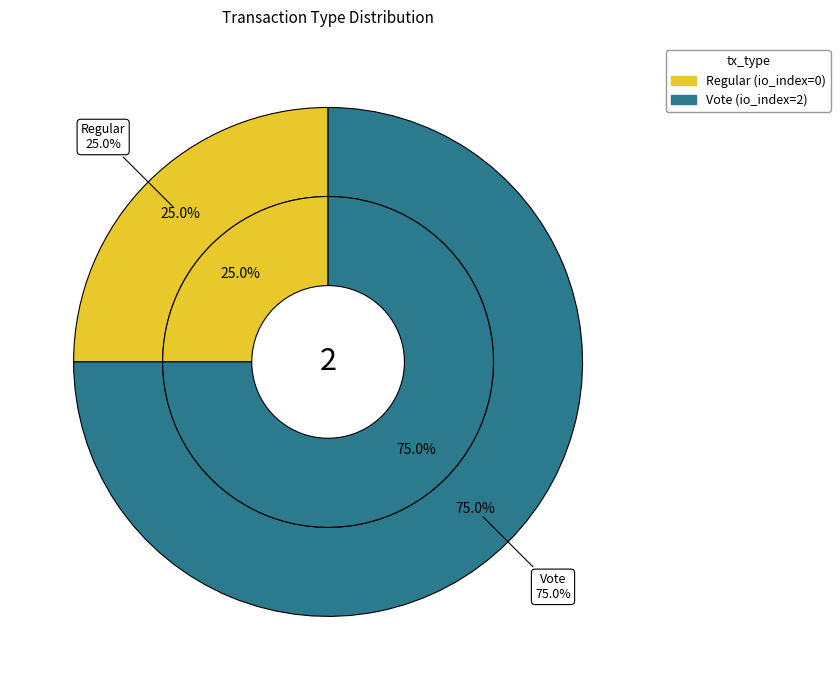

What is the smallest slice in the pie chart?

Regular